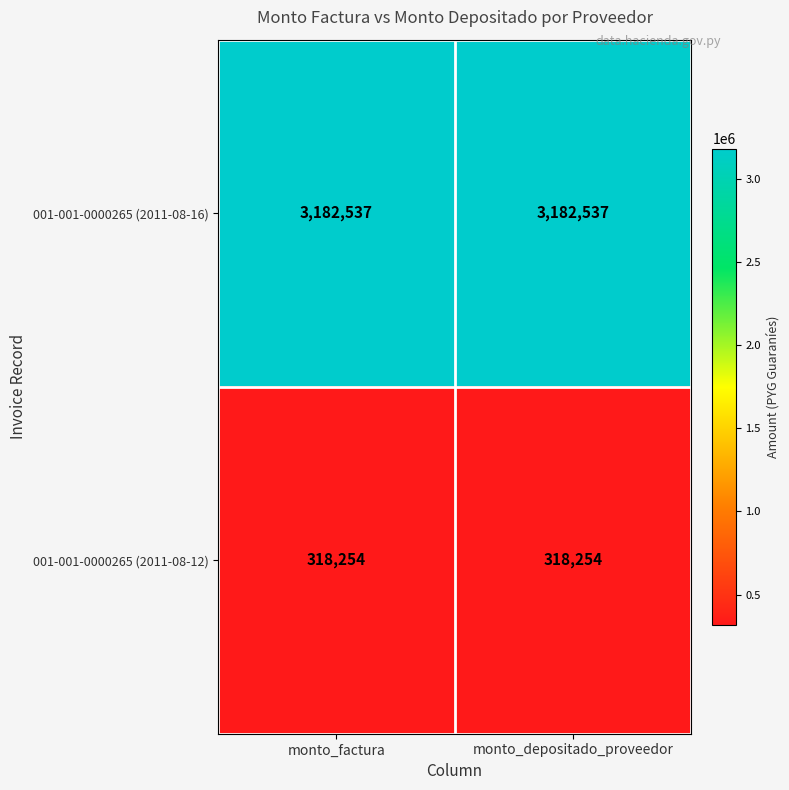

Rank the series by their maximum value, from highest to lowest.

001-001-0000265 (2011-08-16), 001-001-0000265 (2011-08-12)